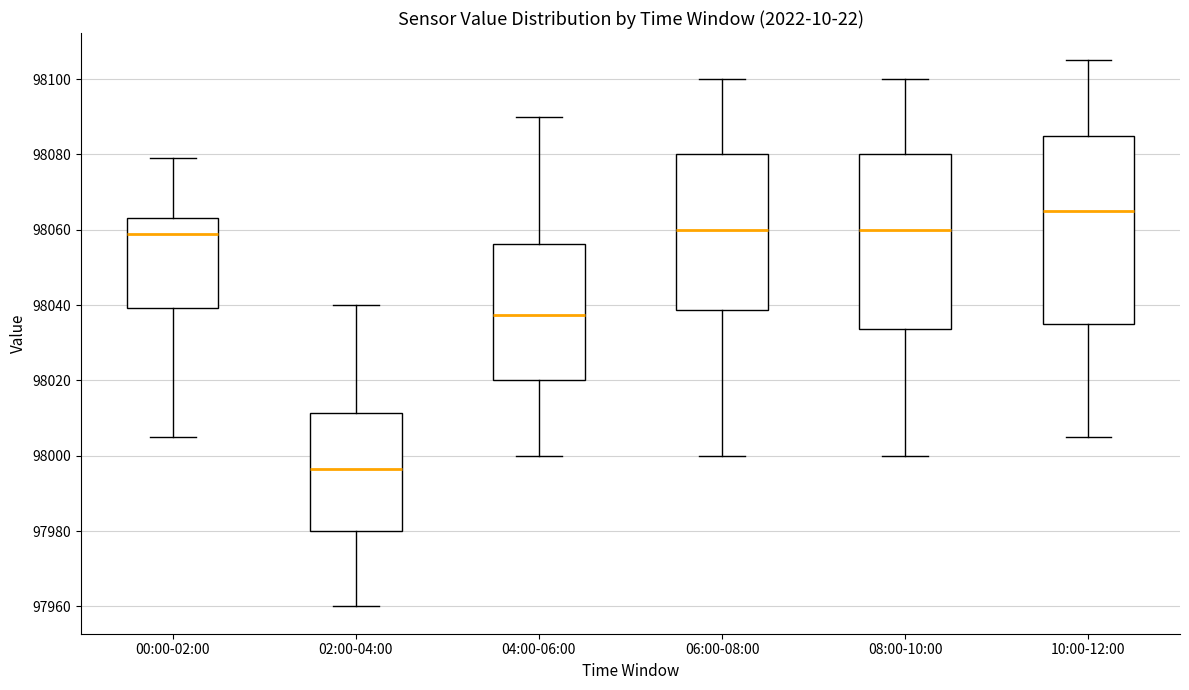

Which box is the tallest, from its lower edge to its upper edge?

10:00-12:00